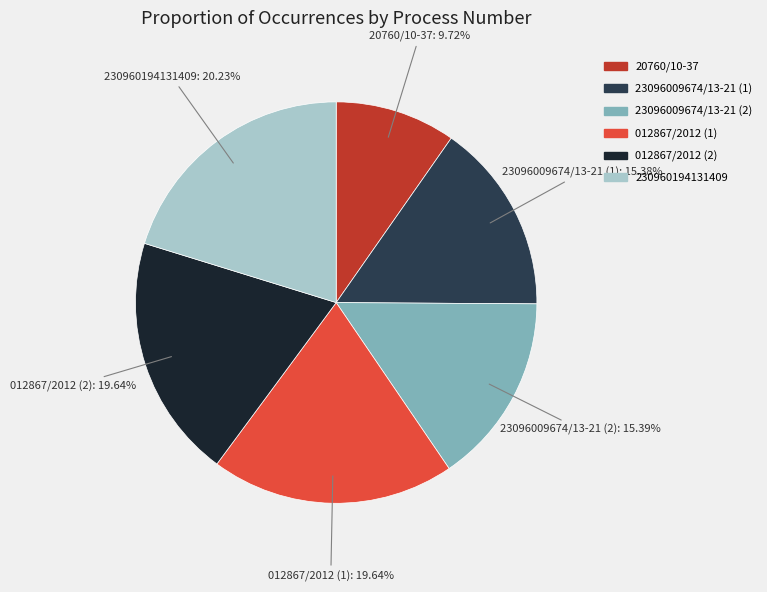

What percentage is NOT represented by 012867/2012 (1)?

80.4%